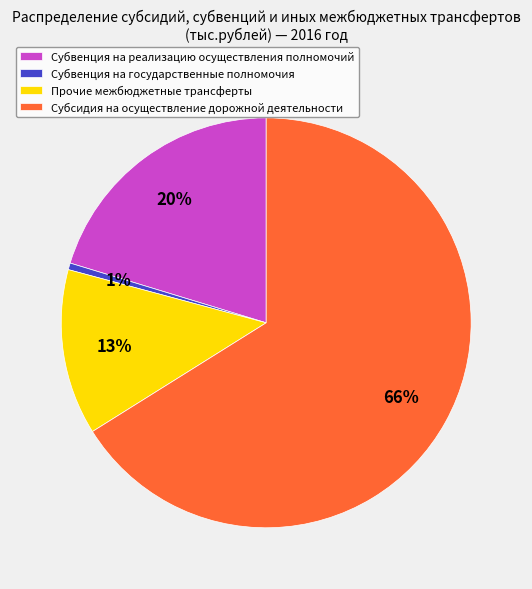

Is there any slice that represents more than half of the pie?

Yes